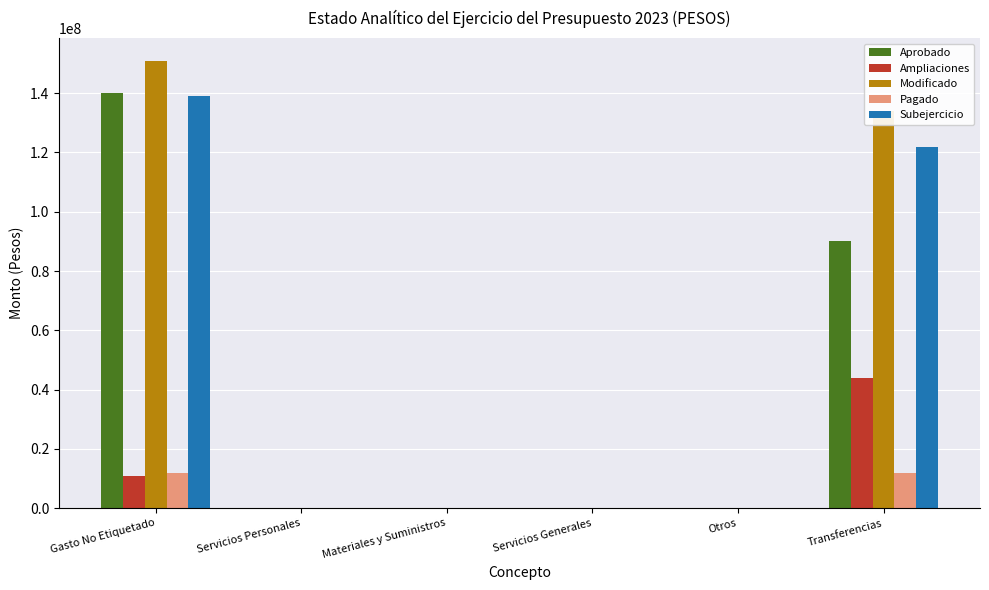

What are all the series names shown in the legend?

Aprobado, Ampliaciones, Modificado, Pagado, Subejercicio